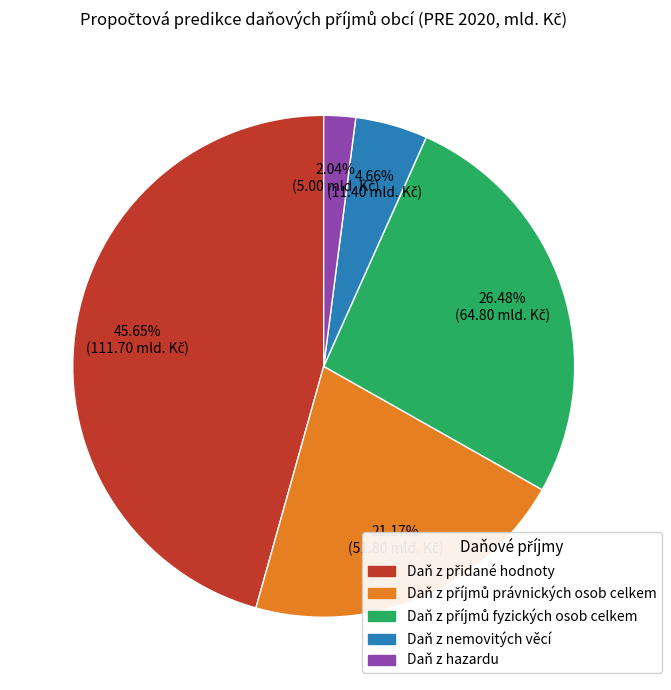

What is the smallest slice in the pie chart?

Daň z hazardu